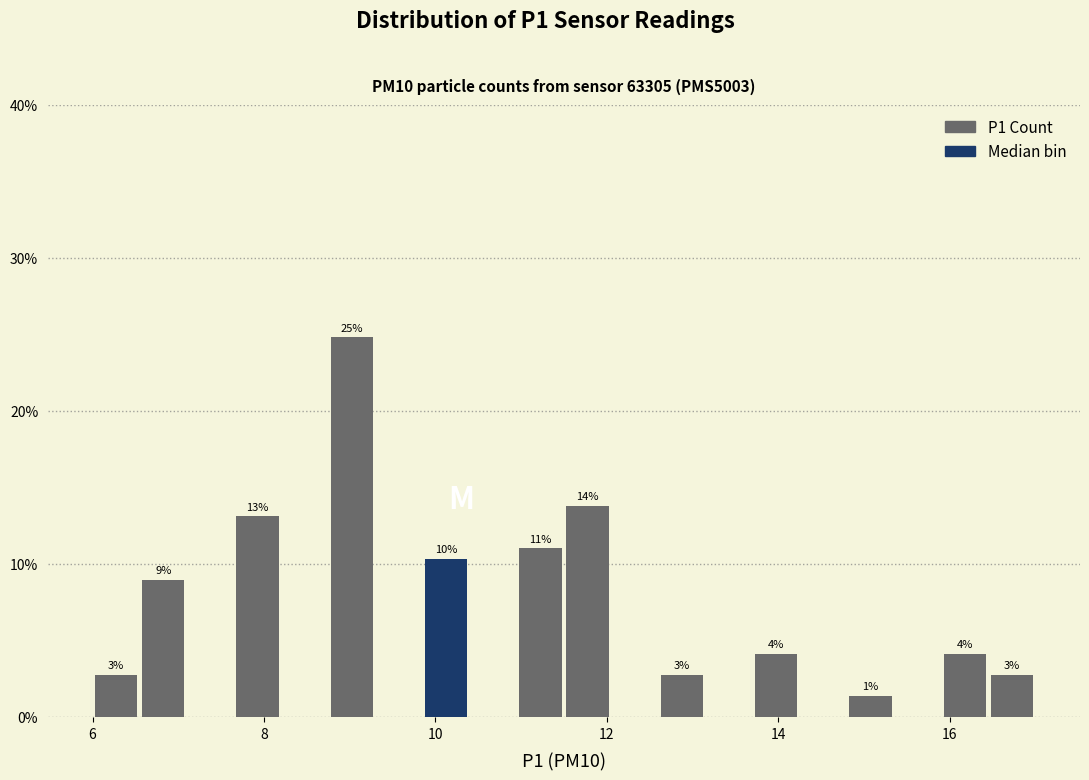

Read against the x-axis, roughly where is the centre of the tallest bar?

9.0